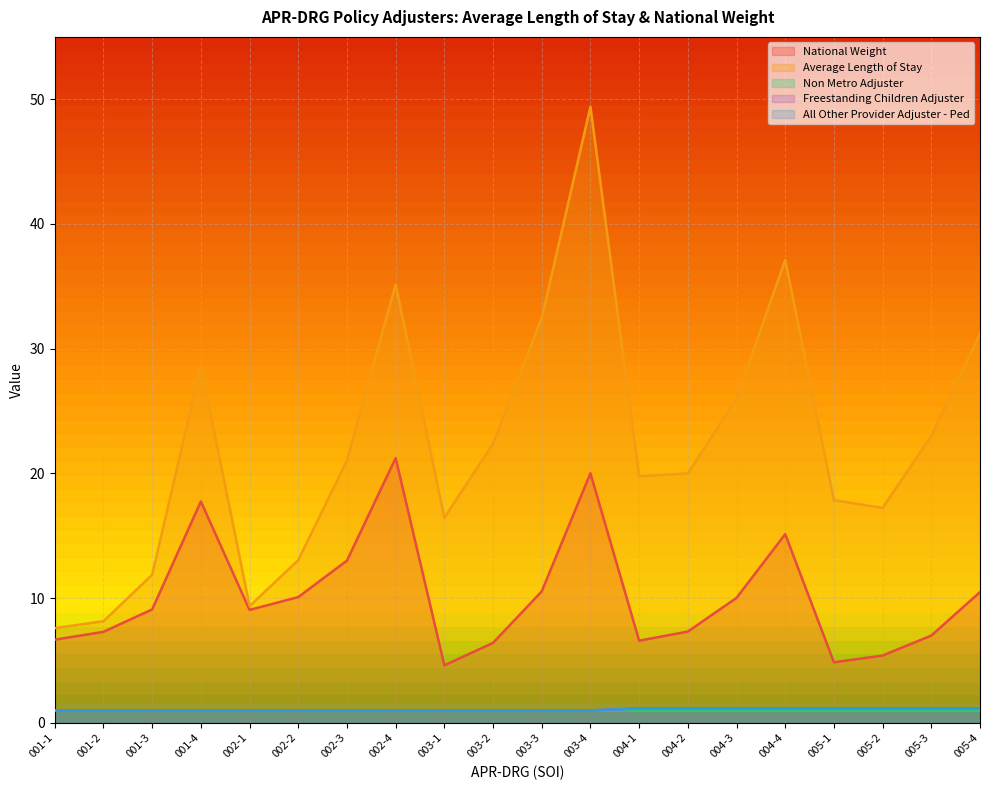

True or false: National Weight has a value of 12.9 at 001-2.

False